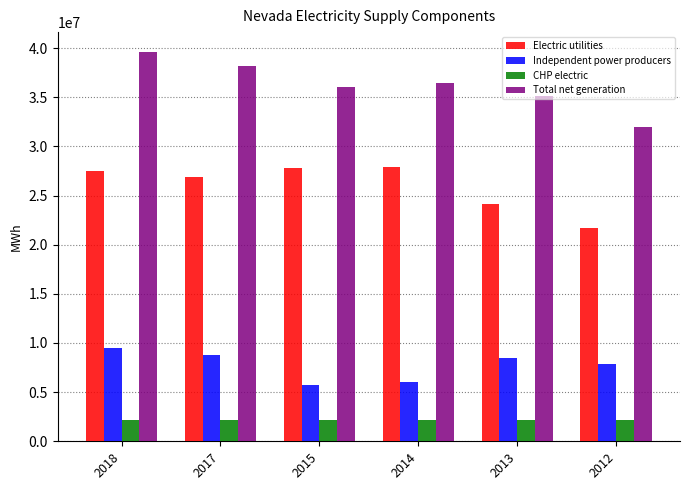

What is the value of the Independent power producers bar at the 3rd from the left?

5696483